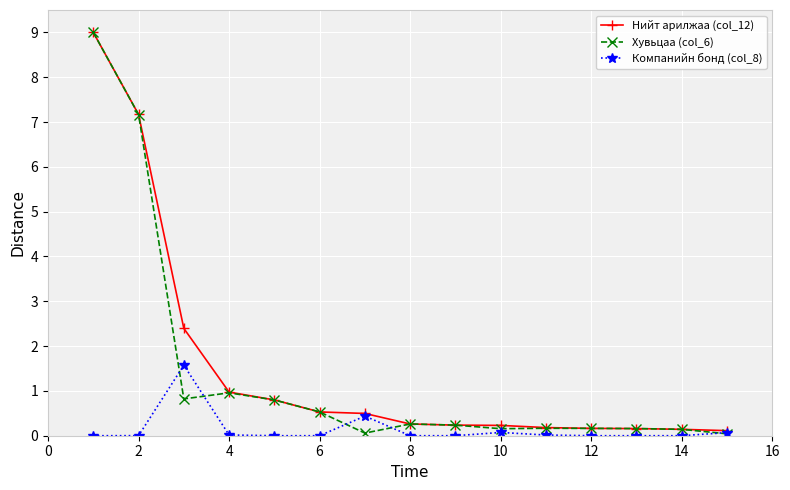

Which series has the widest spread of values?

Хувьцаа (col_6)